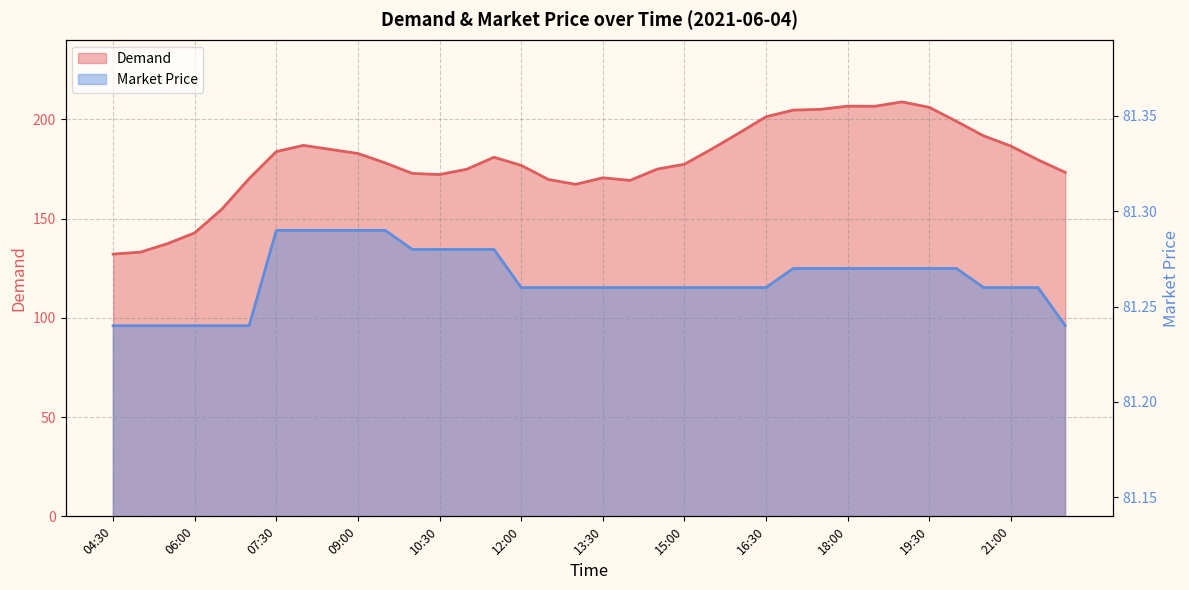

The value of Market Price at 14:00 is 56.4. True or false?

False